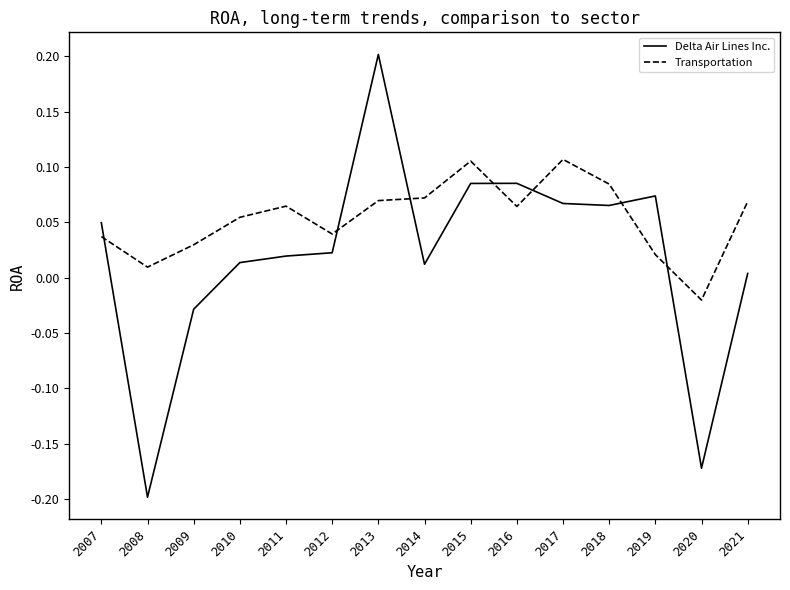

Which category has the lowest value in the Delta Air Lines Inc. series?

2008